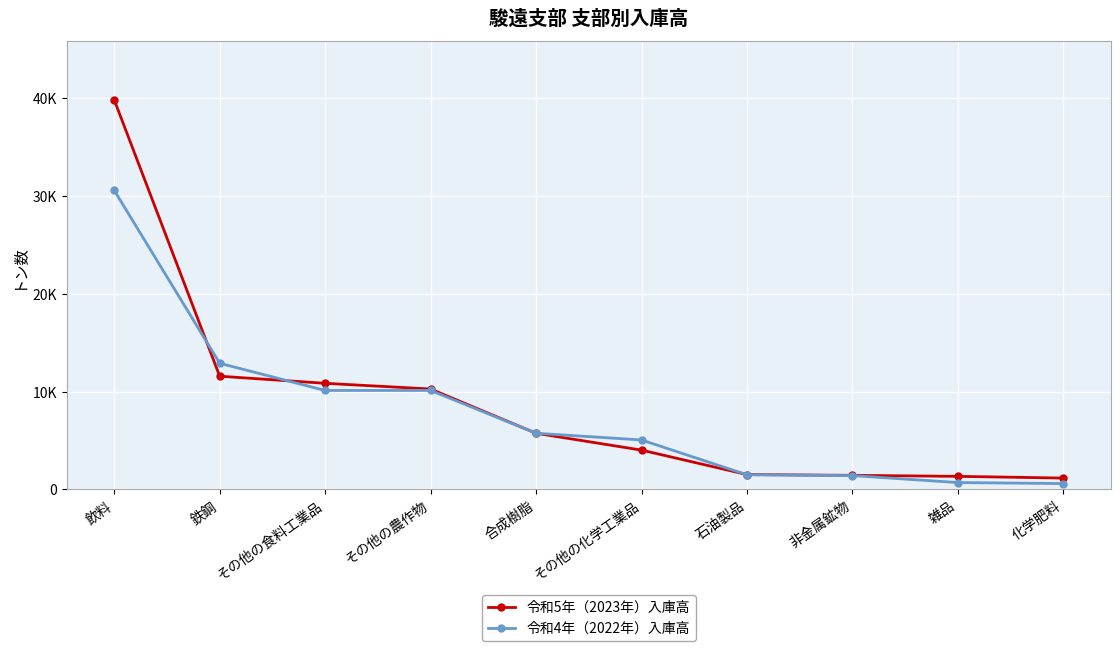

Where is 令和4年（2022年）入庫高 nearest to the value 15585?

鉄鋼